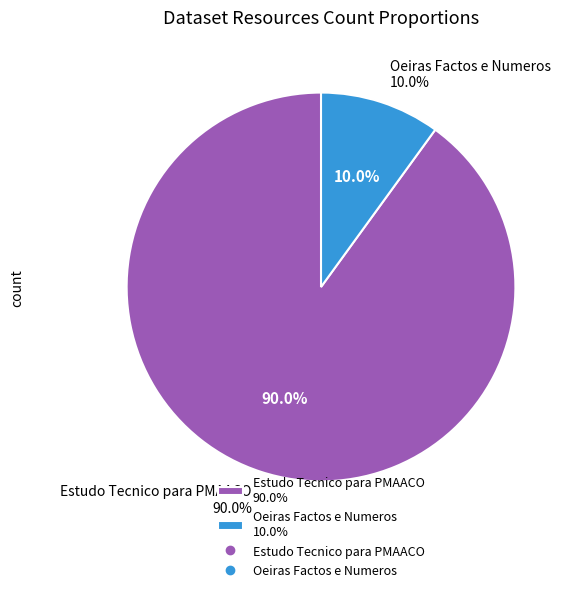

What is the largest slice in the pie chart?

Estudo Tecnico para PMAACO